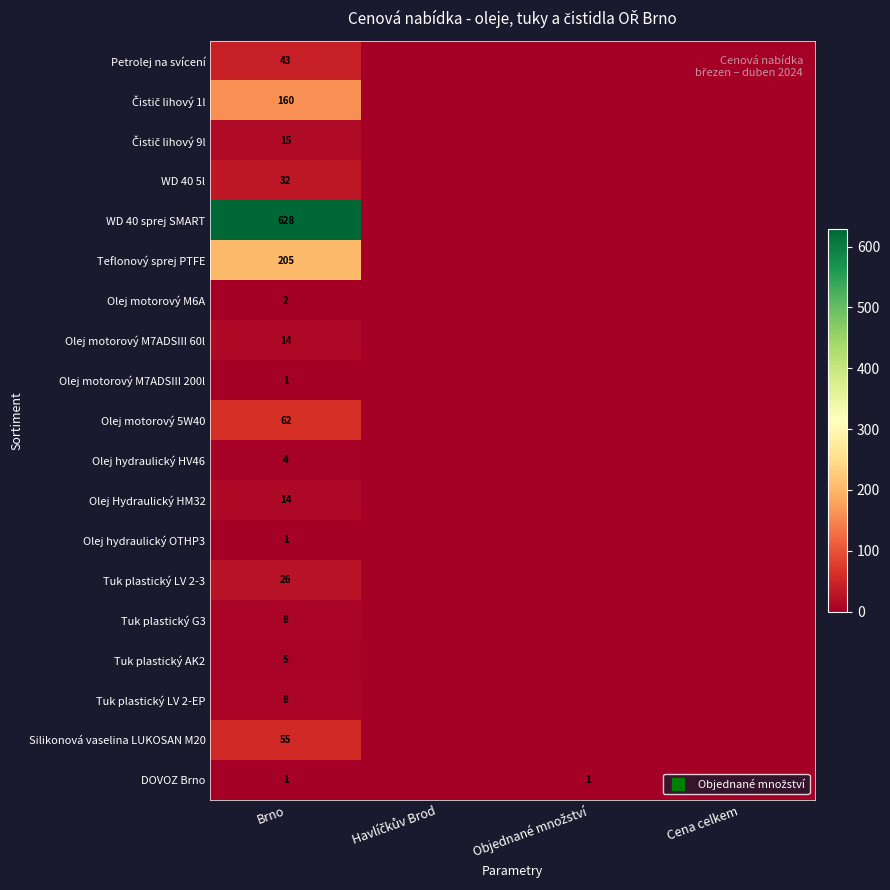

What is the sum of the Olej hydraulický OTHP3 values at Objednané množství and Brno?

1